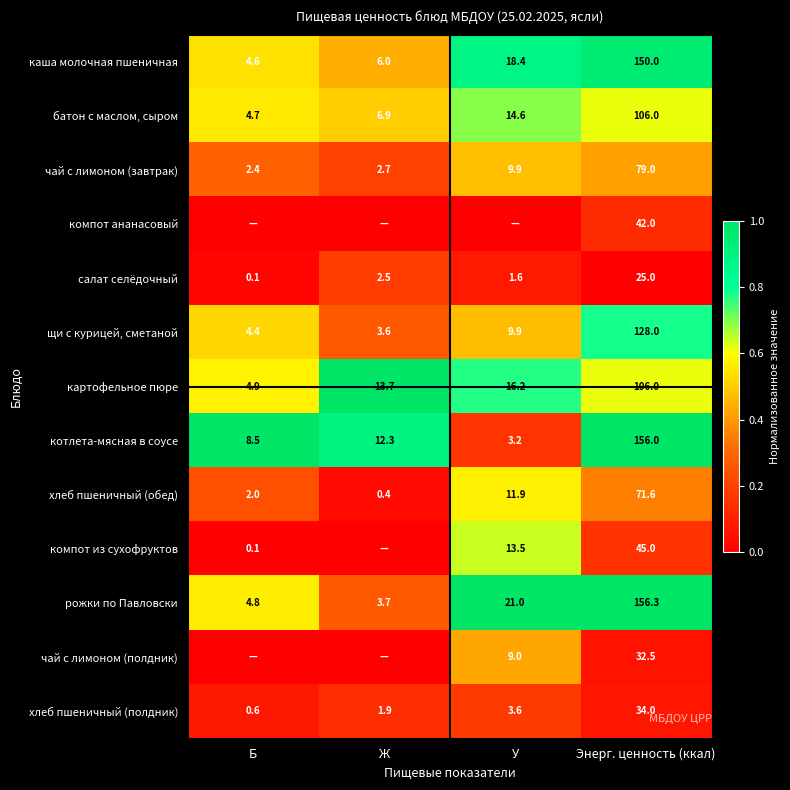

What is the average value of the котлета-мясная в соусе series?

45.0